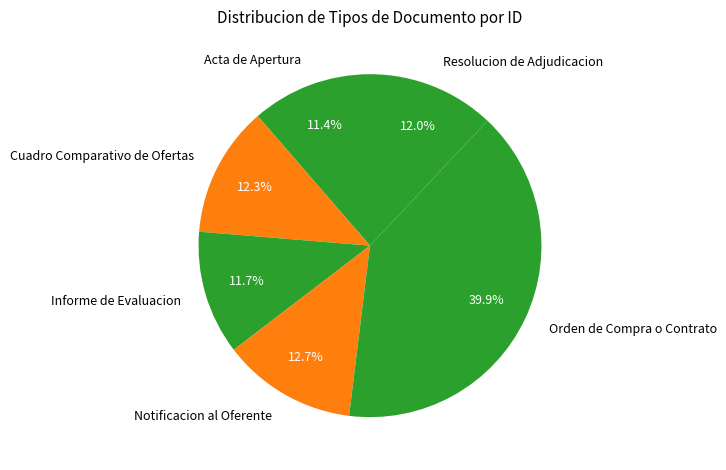

The Resolucion de Adjudicacion slice represents 12% of the pie. True or false?

True